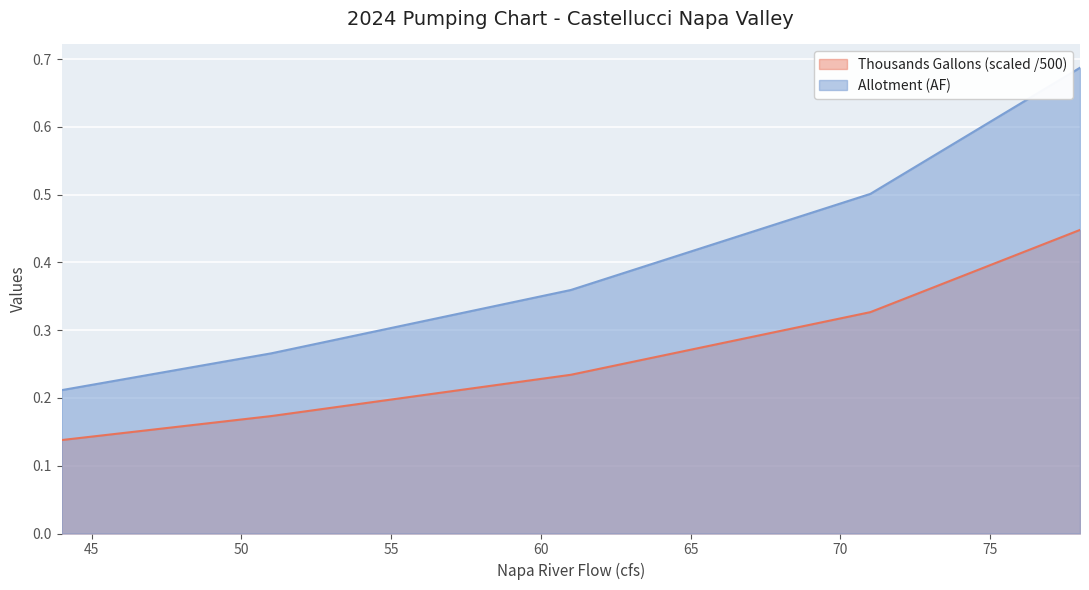

What is the total value across all series at 50?

0.4